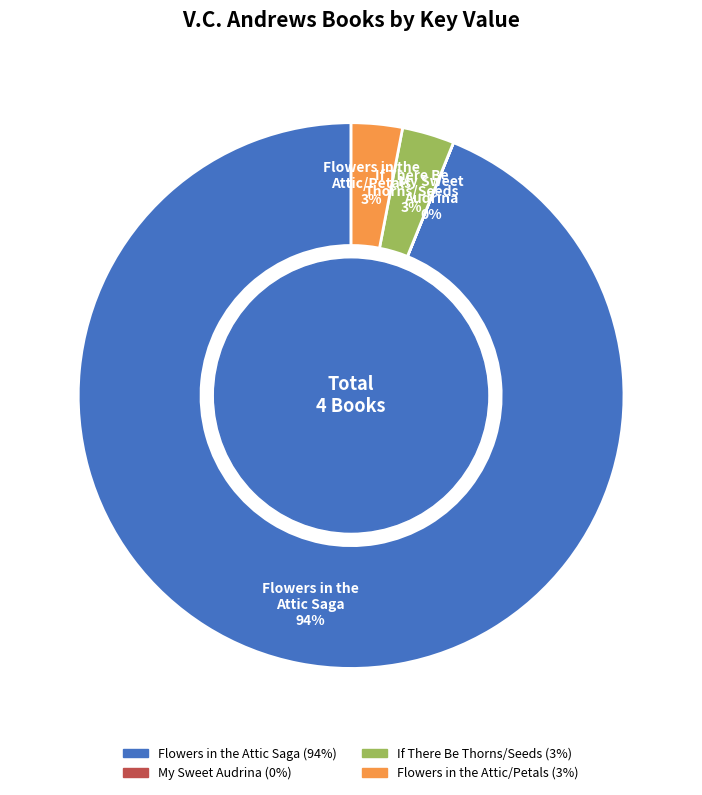

To the nearest percent, what is the average slice percentage?

25%